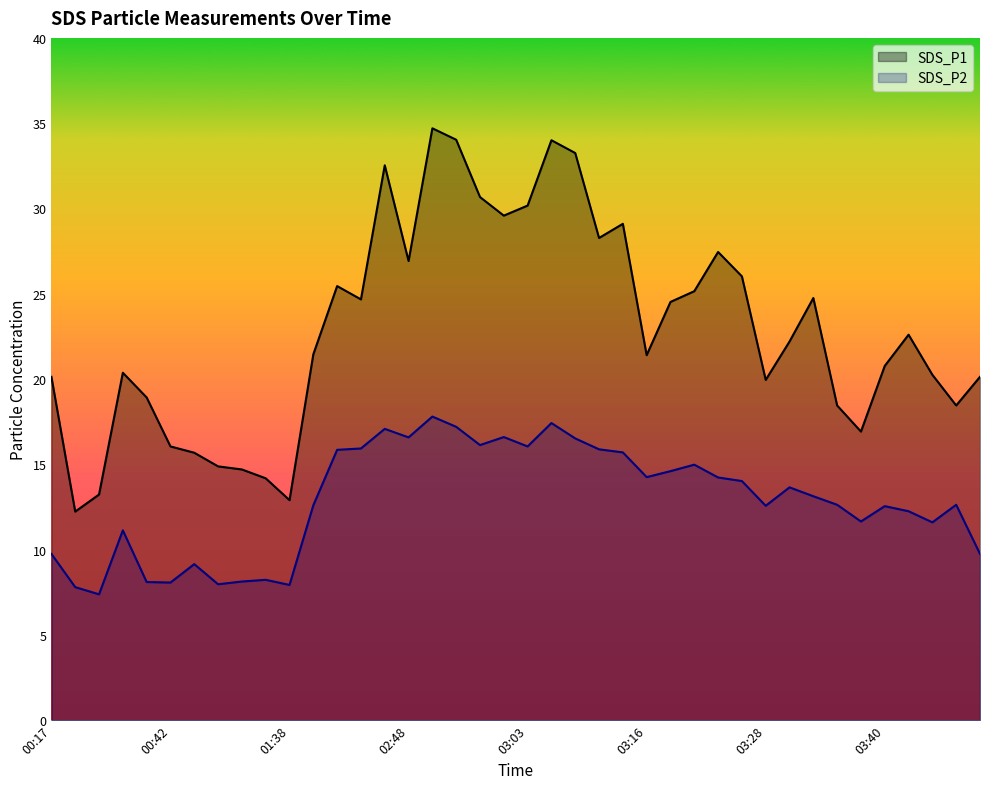

Reading right to left, extract all data points from this chart.

SDS_P1: 20.1	18.4	20.2	22.6	20.8	16.9	18.4	24.8	22.2	19.9	26.0	27.4	25.1	24.5	21.4	29.1	28.3	33.2	34.0	30.2	29.6	30.7	34.0	34.7	26.9	32.5	24.7	25.4	21.4	12.9	14.2	14.7	14.9	15.7	16.1	18.9	20.4	13.2	12.2	20.1
SDS_P2: 9.8	12.6	11.6	12.2	12.6	11.7	12.6	13.1	13.7	12.6	14.0	14.2	15.0	14.6	14.2	15.7	15.9	16.5	17.4	16.1	16.6	16.1	17.2	17.8	16.6	17.1	15.9	15.8	12.6	7.9	8.2	8.1	8.0	9.2	8.1	8.1	11.1	7.4	7.8	9.8